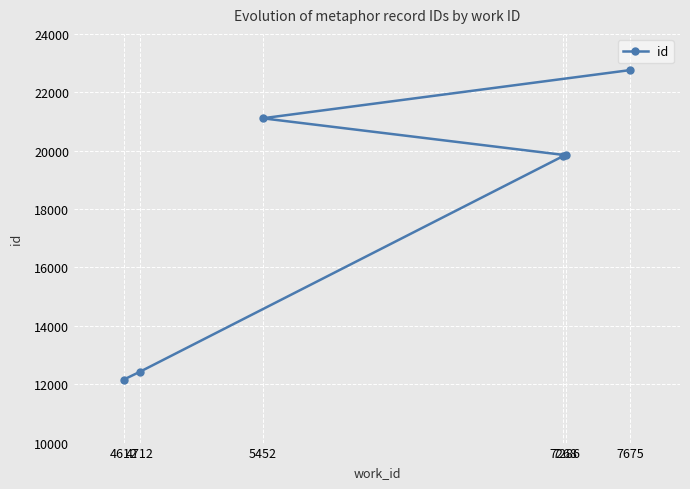

List the labels in order of value, largest first.

7675, 5452, 7286, 7268, 4712, 4612